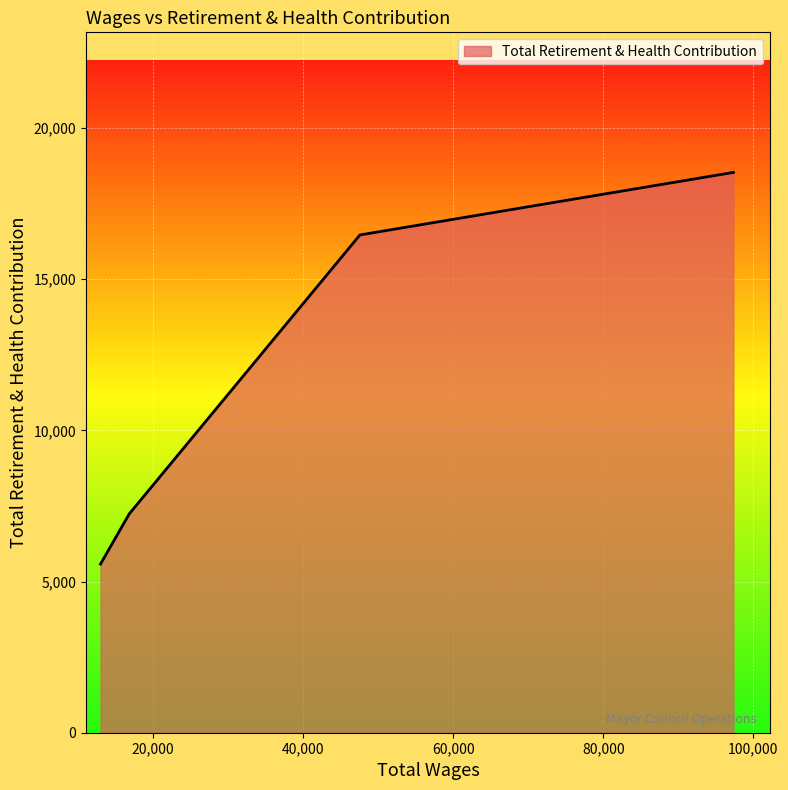

True or false: the data has more than 0 interior local peaks.

False